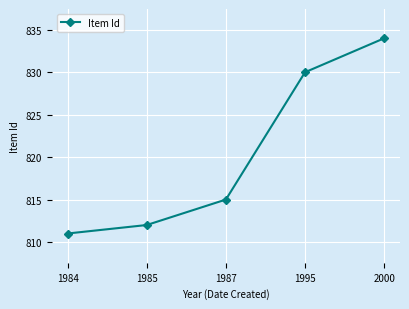

Reading left to right, what are all the values shown in this chart?

811	812	815	830	834